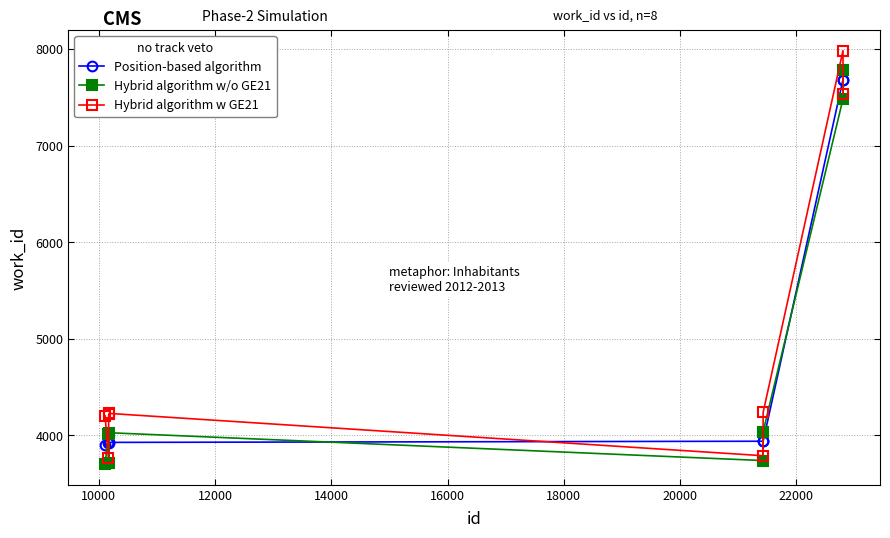

True or false: Position-based algorithm and Hybrid algorithm w GE21 intersect in this chart.

True